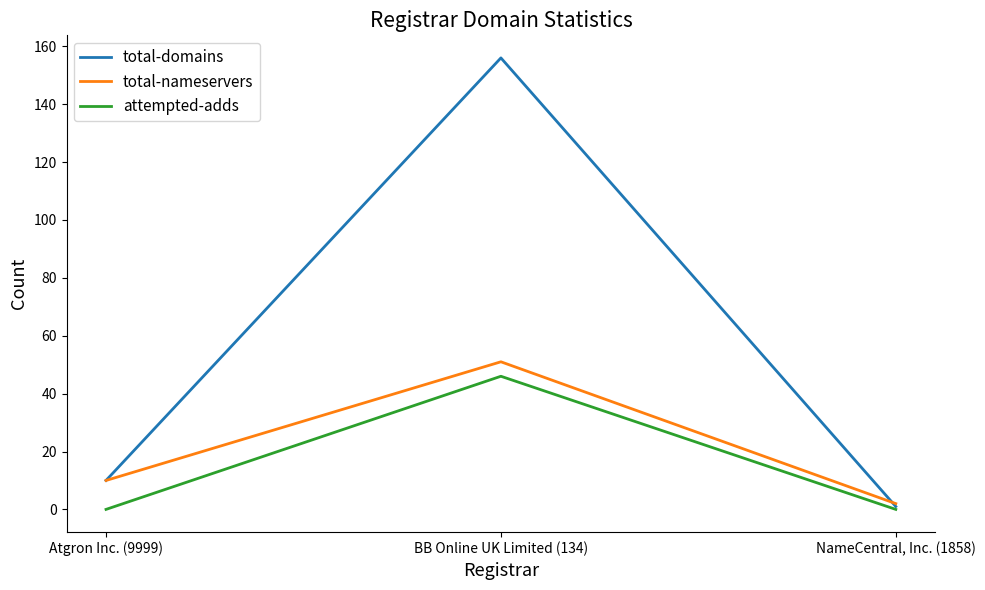

Is the value of total-nameservers at BB Online UK Limited (134) greater than the value of total-domains at NameCentral, Inc. (1858)?

Yes